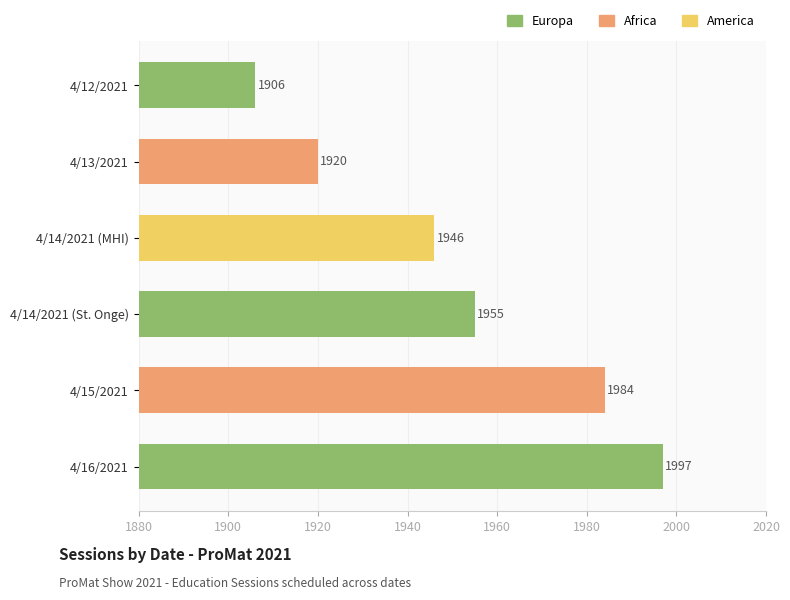

How many distinct data groups are displayed?

1